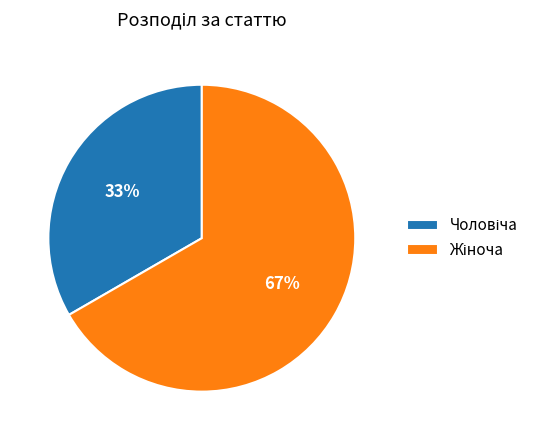

How many slices are in this pie chart?

2